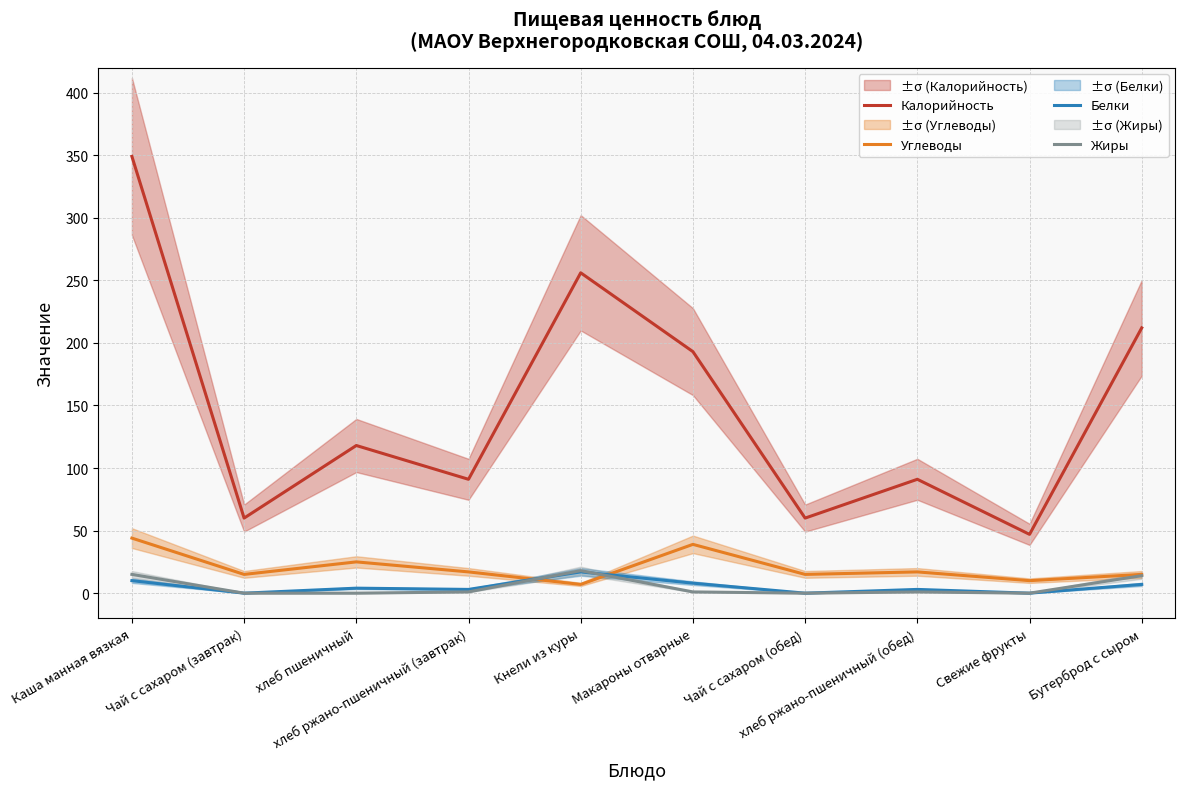

Where does the Белки series first go above 4?

Каша манная вязкая